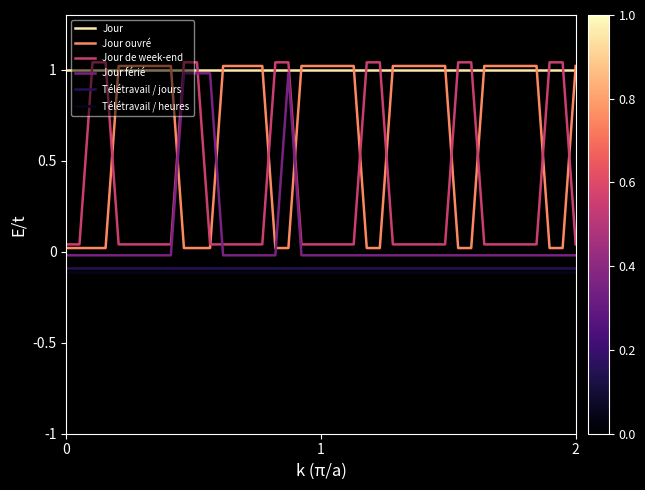

Which series ends up on top after the final intersection of Jour and Jour de week-end?

Jour